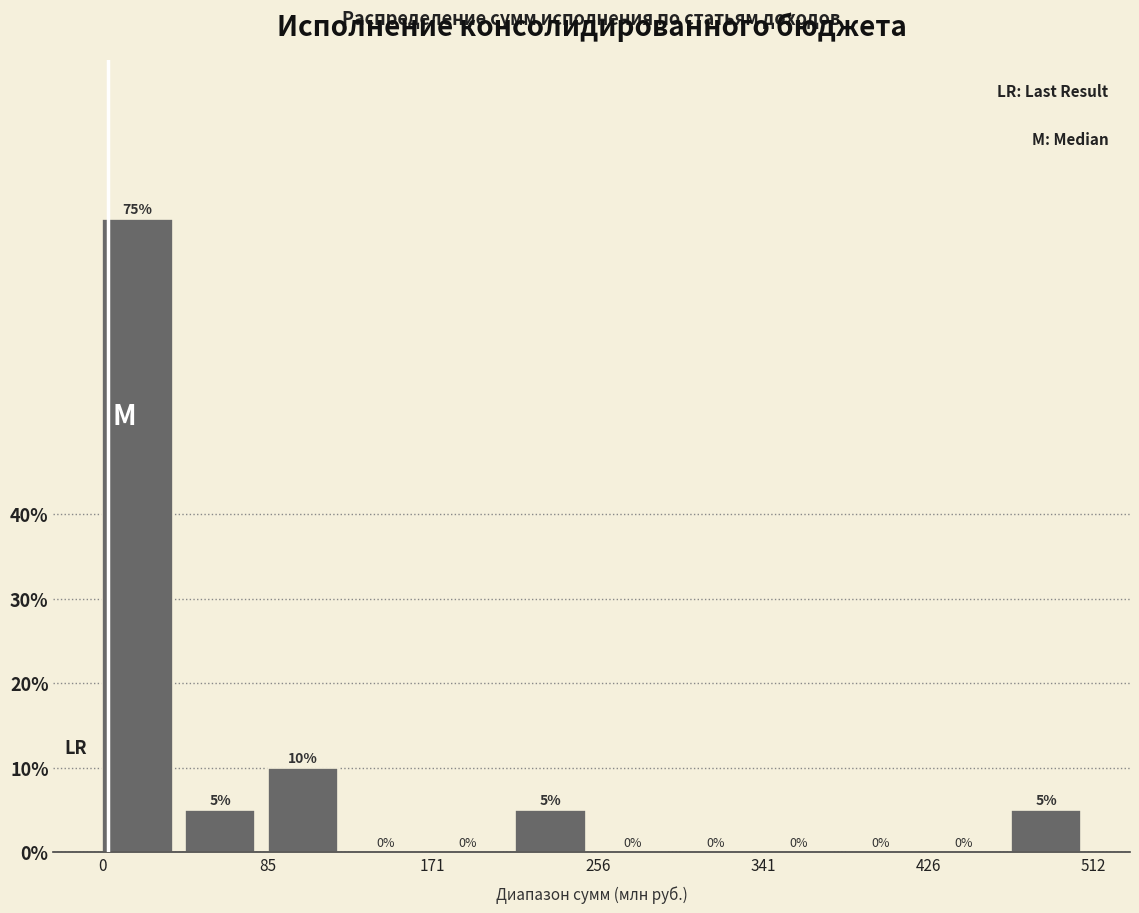

Reading left to right, transcribe this chart: for each bar, give the range it covers on the x-axis and its height. The bar edges are not printed on the chart, so give them approximately, as read against the axis.

0 to 40: 75
40 to 90: 5
90 to 130: 10
130 to 170: 0
170 to 210: 0
210 to 260: 5
260 to 300: 0
300 to 340: 0
340 to 380: 0
380 to 430: 0
430 to 470: 0
470 to 510: 5